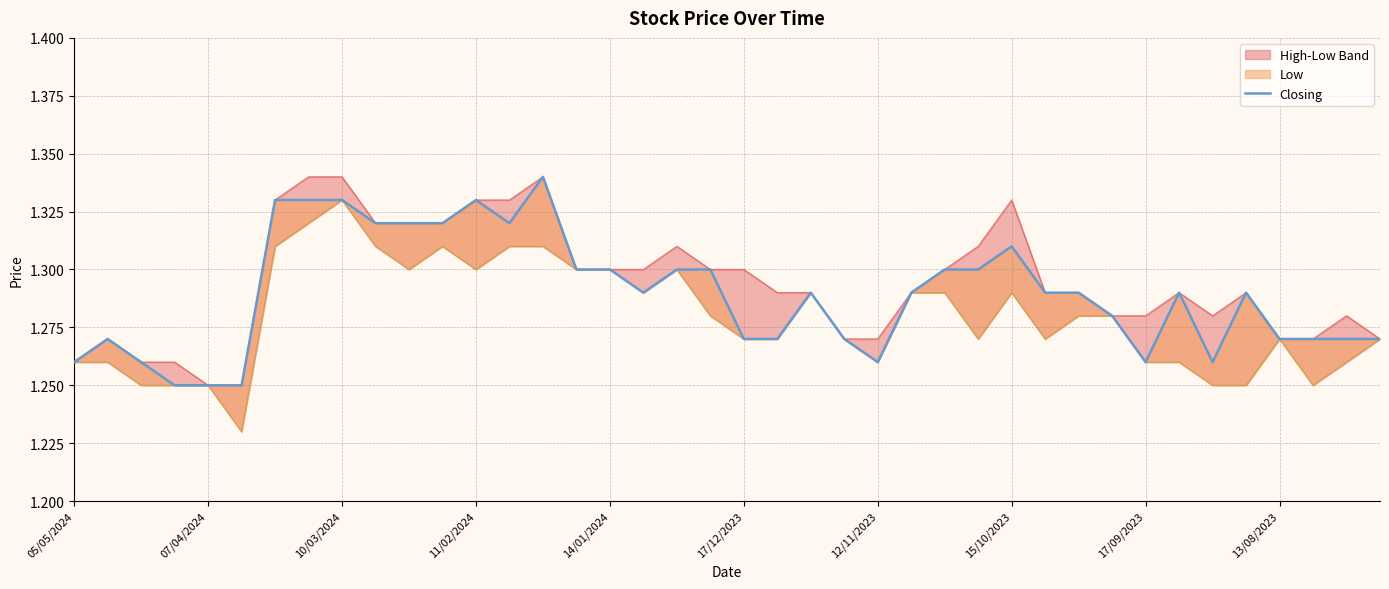

At which category does the data reach its first local valley?

13